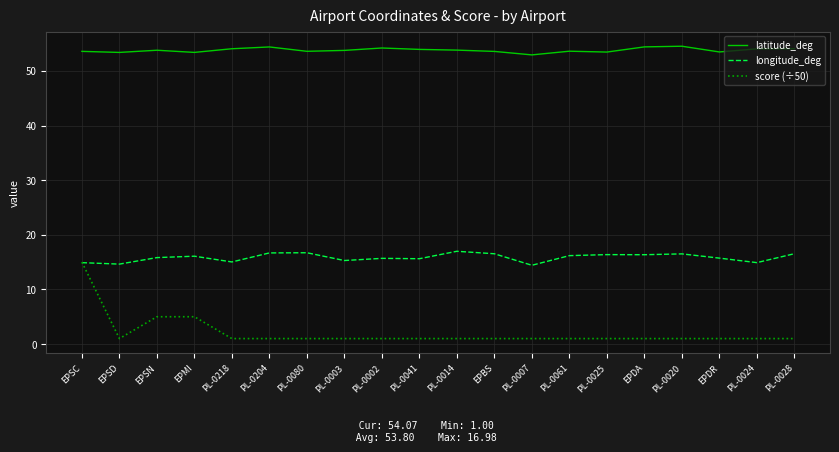

Rank the series by their average value, from highest to lowest.

latitude_deg, longitude_deg, score (÷50)